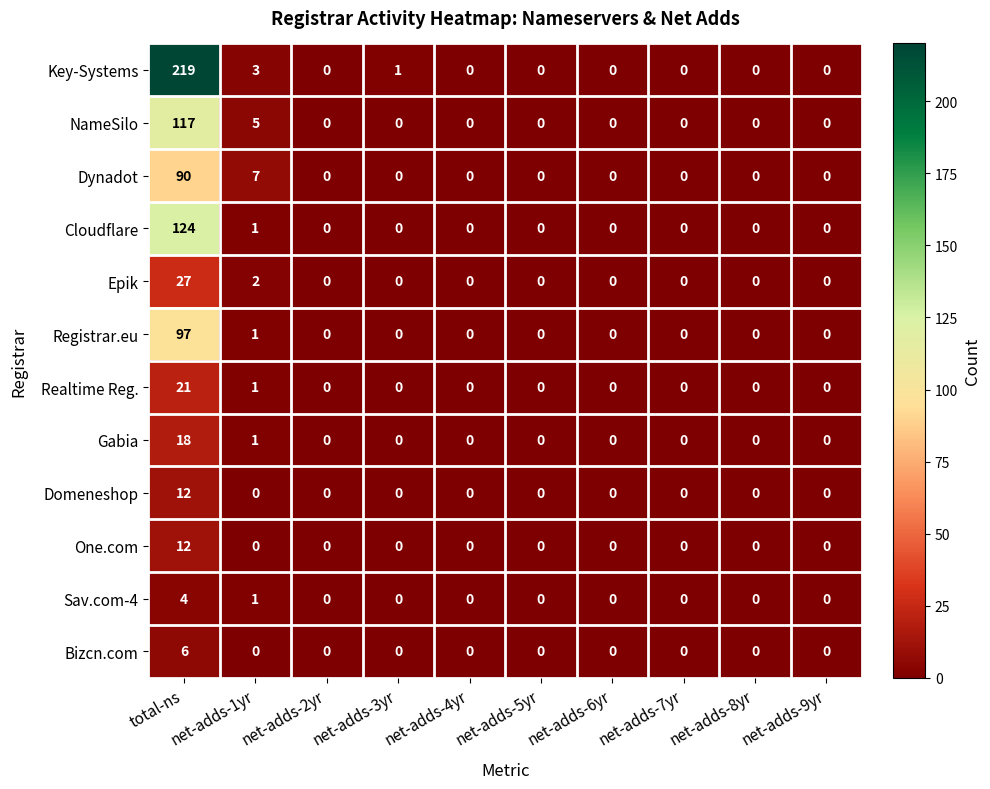

Which category has the highest value in the Registrar.eu series?

total-ns